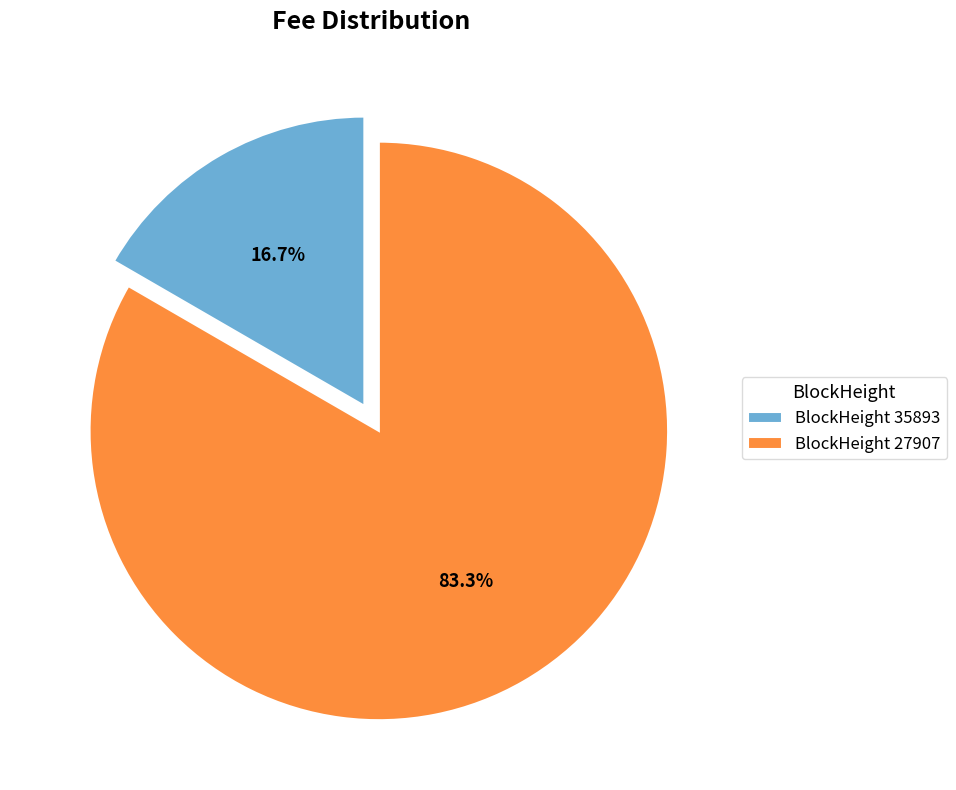

What is the total percentage of BlockHeight 35893 and BlockHeight 27907?

100.0%